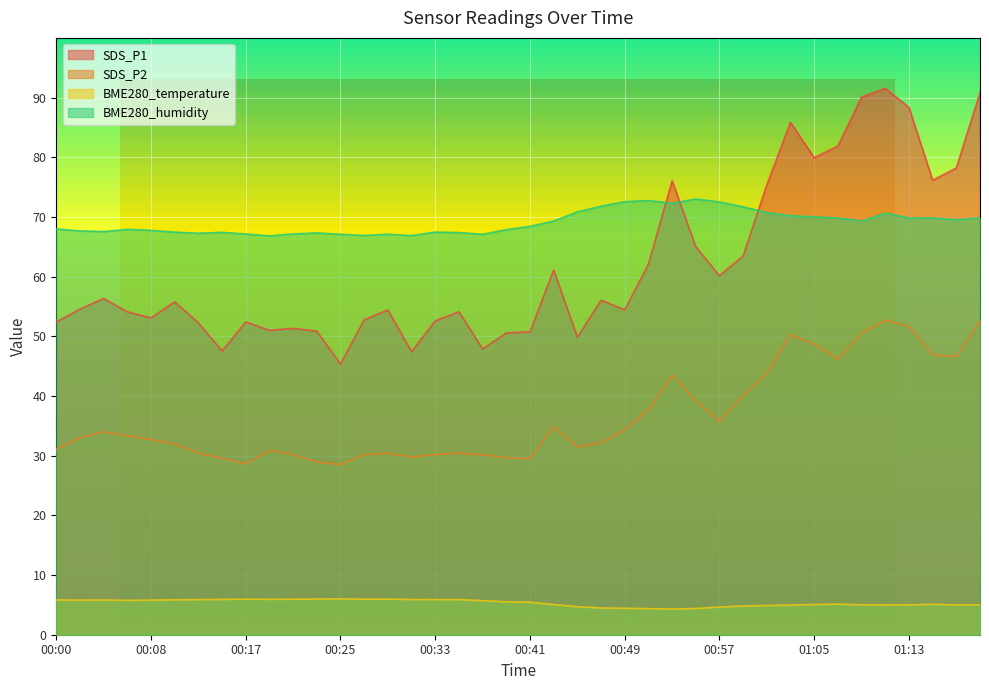

What is the minimum value shown in the chart?

4.3